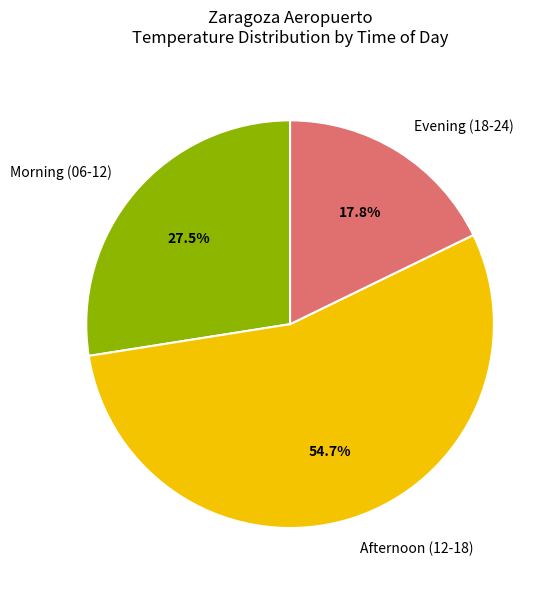

Which has a higher value, Morning (06-12) or Afternoon (12-18)?

Afternoon (12-18)